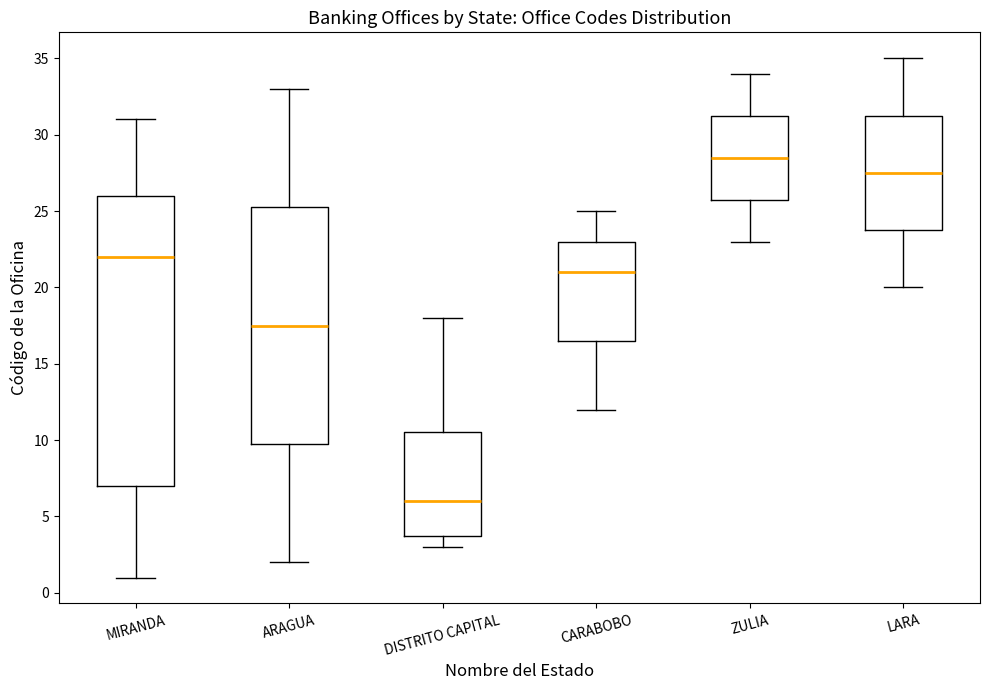

Reading left to right, read every box against the y-axis: the position of its median line, the range the box covers, and the ends of its whiskers. The values are not printed on the chart, so give them approximately, as read against the axis.

MIRANDA: median 22.0, box 7.0 to 26.0, whiskers 1.0 to 31.0
ARAGUA: median 17.5, box 10.0 to 25.5, whiskers 2.0 to 33.0
DISTRITO CAPITAL: median 6.0, box 4.0 to 10.5, whiskers 3.0 to 18.0
CARABOBO: median 21.0, box 16.5 to 23.0, whiskers 12.0 to 25.0
ZULIA: median 28.5, box 26.0 to 31.5, whiskers 23.0 to 34.0
LARA: median 27.5, box 24.0 to 31.5, whiskers 20.0 to 35.0